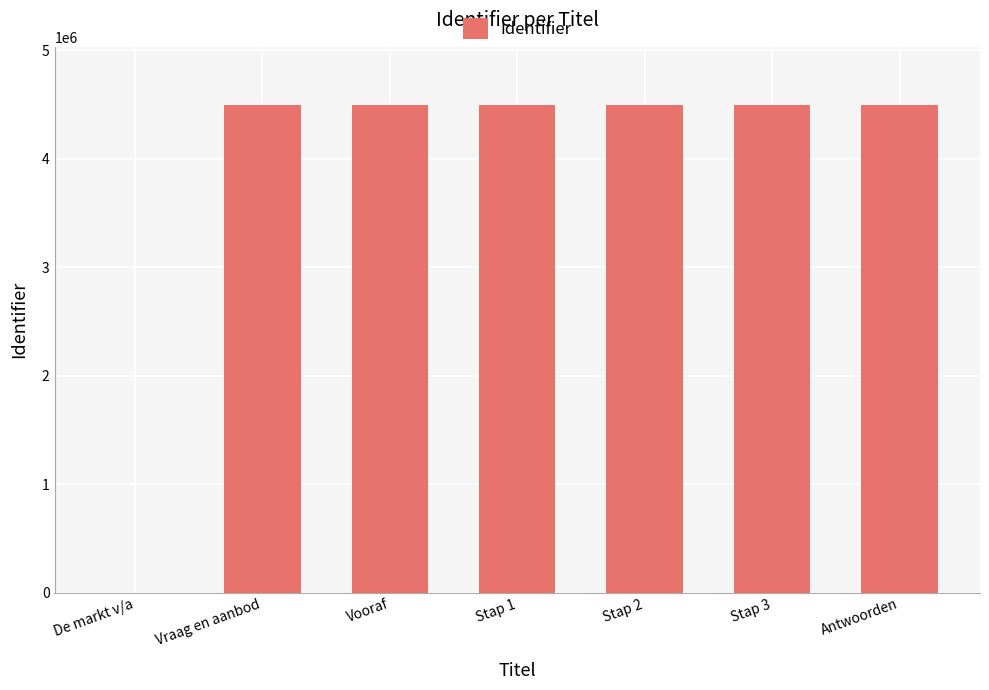

Where is the data nearest to the value 2245995?

Vraag en aanbod